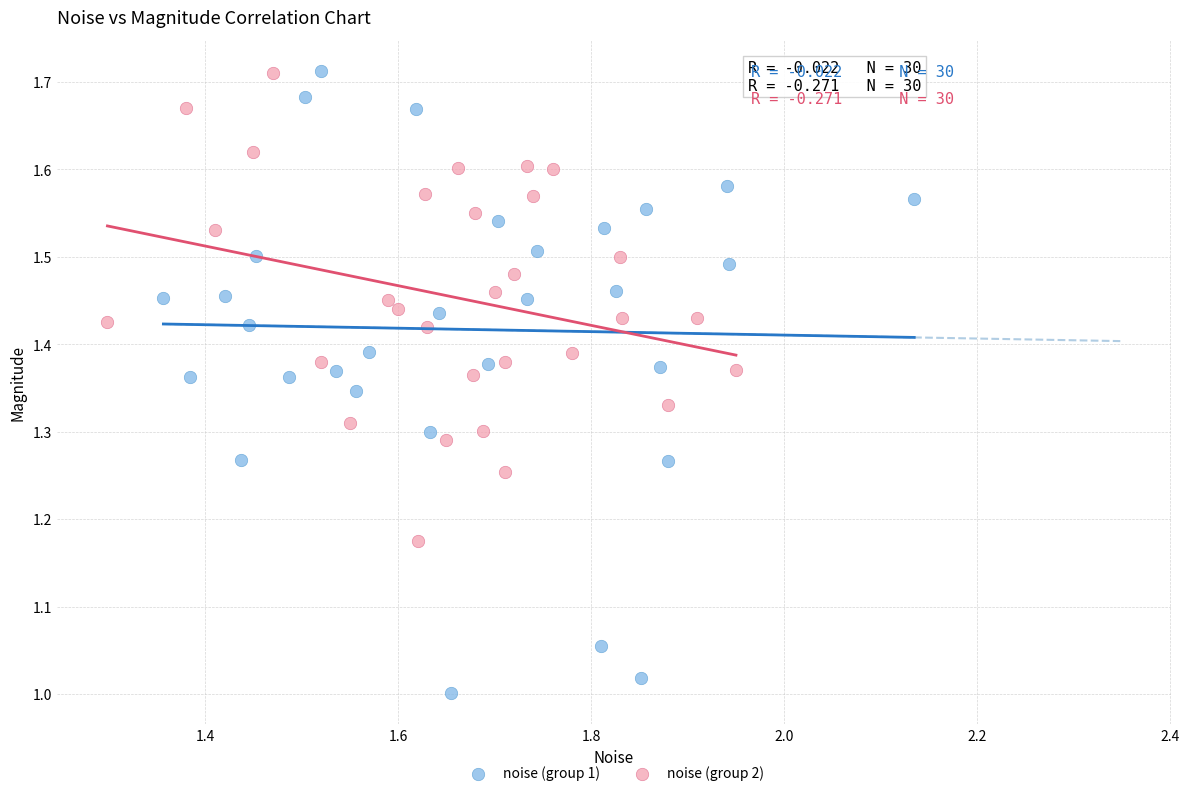

Which series has the widest spread of Y values?

noise (group 1)